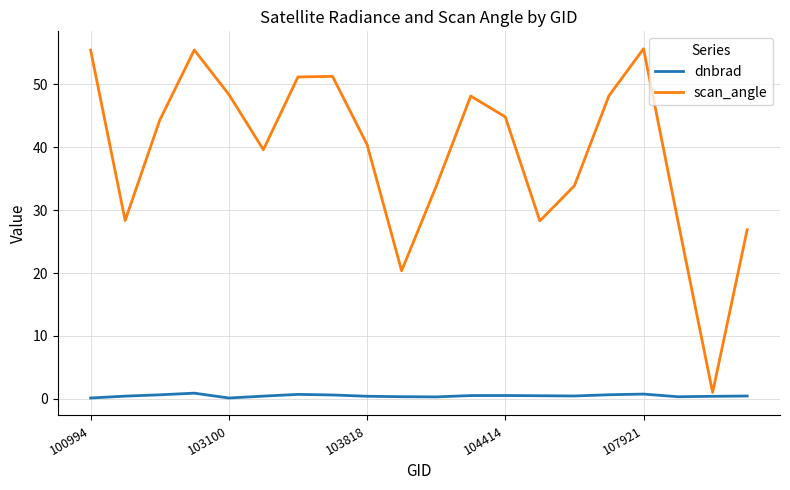

List the series in order of their overall mean, highest first.

scan_angle, dnbrad